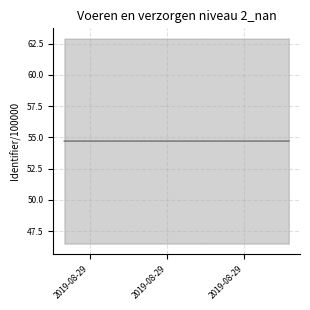

What is the ratio of the value at 2019-08-29 08:16:09 to the value at 2019-08-29 08:16:09?

1.0